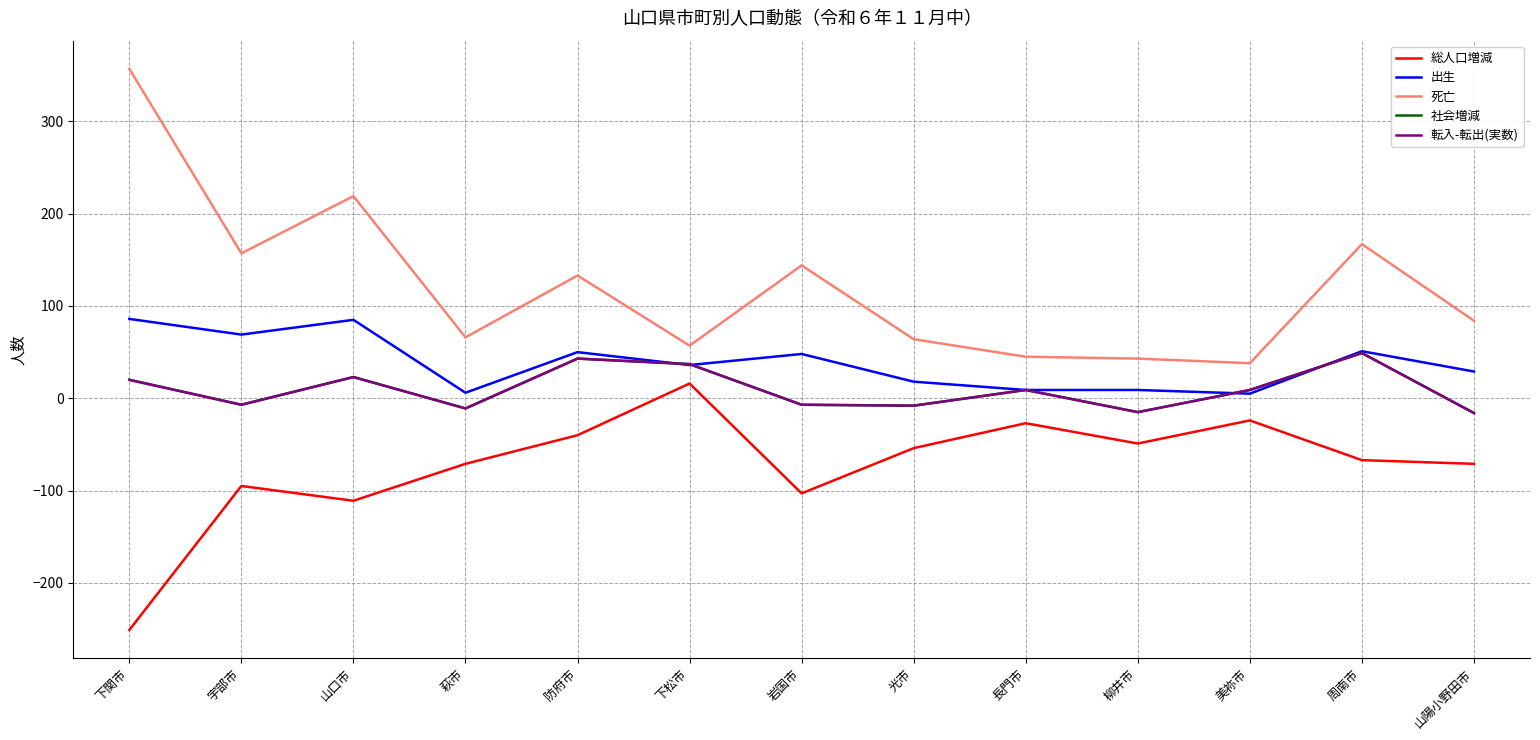

Is this an area chart (filled region under the line)?

No